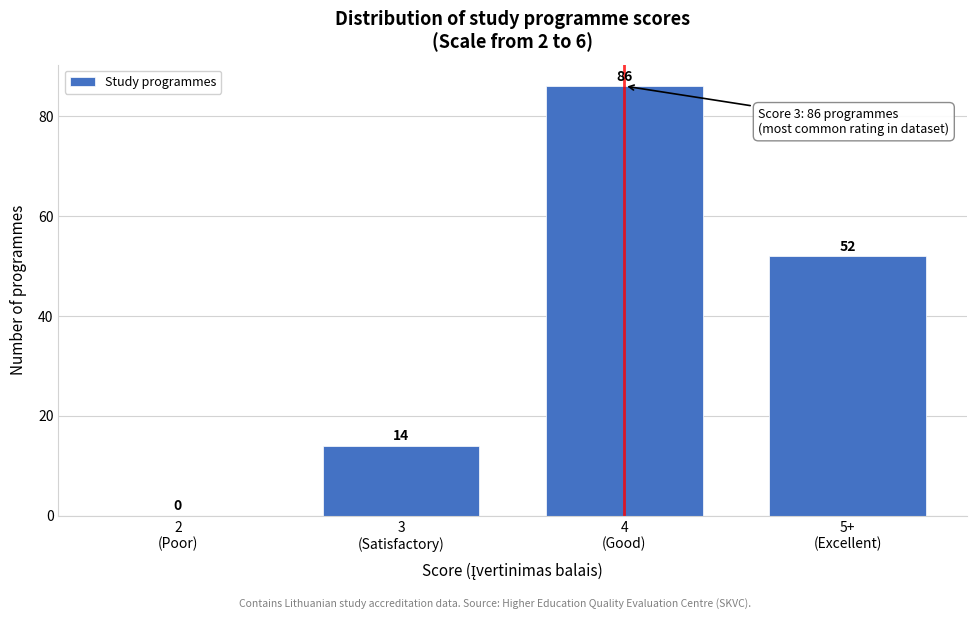

What is the sum of all values?

152